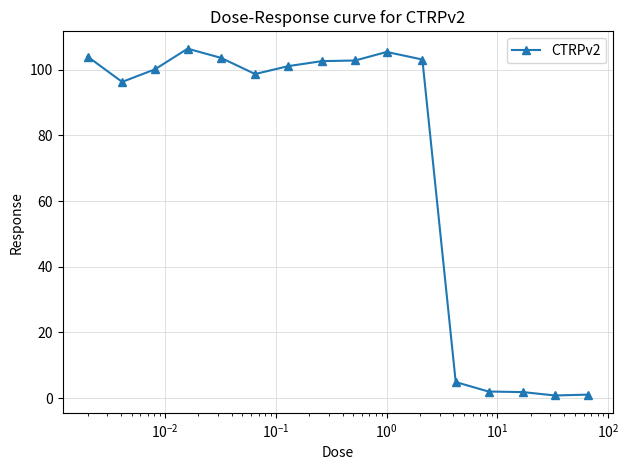

What is the smallest value displayed?

0.8